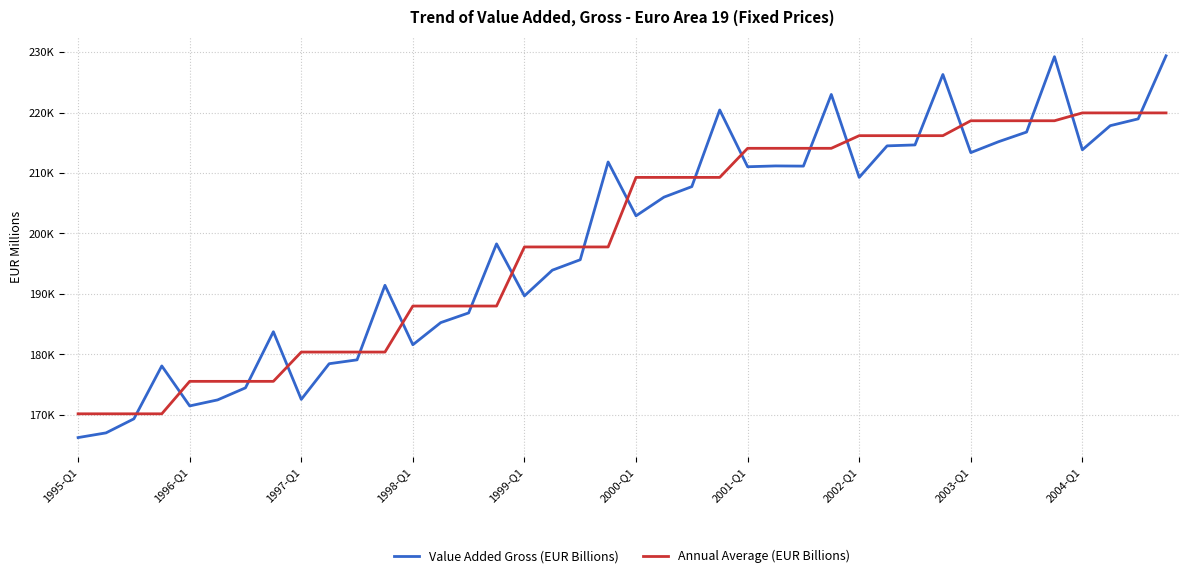

True or false: Value Added Gross (EUR Billions) and Annual Average (EUR Billions) intersect in this chart.

True